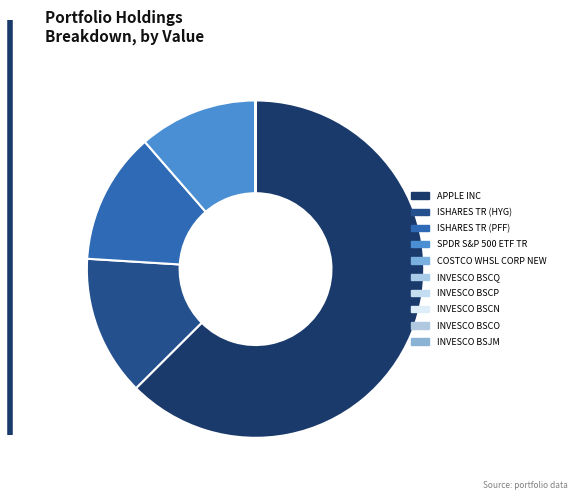

What is the ratio of the value at ISHARES TR (HYG) to the value at SPDR S&P 500 ETF TR?

1.2